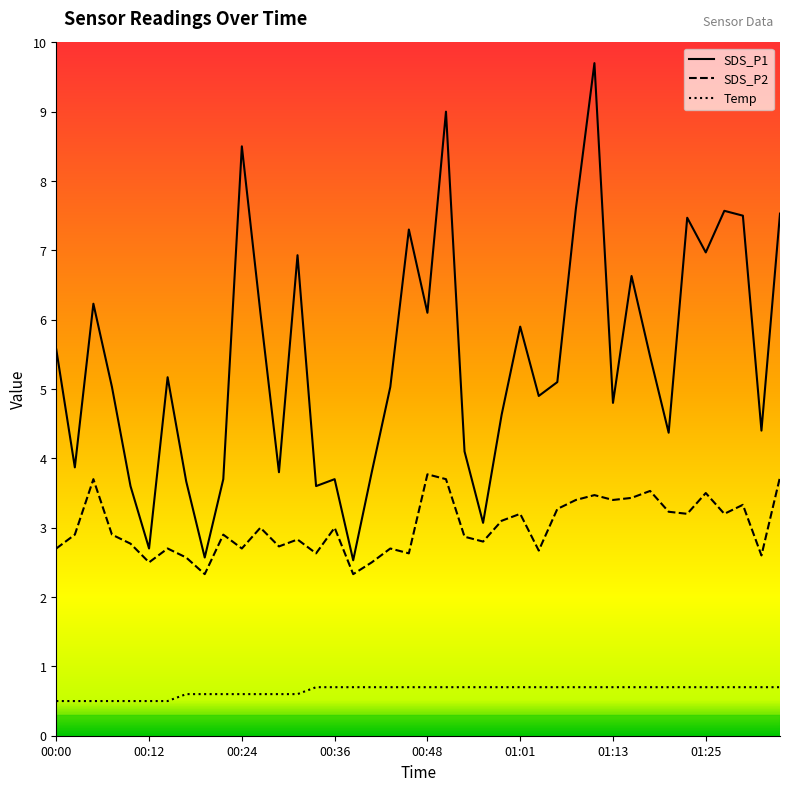

Which series has the largest range (max minus min)?

SDS_P1